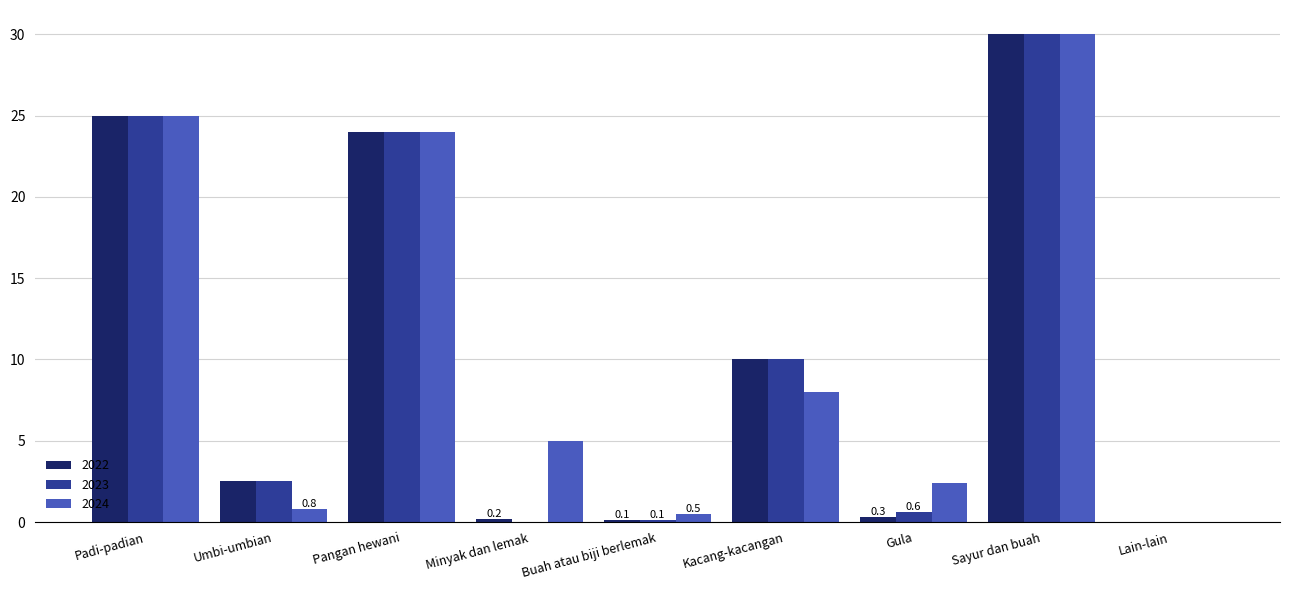

Is it true that 2023 equals 0.6 at Gula?

True